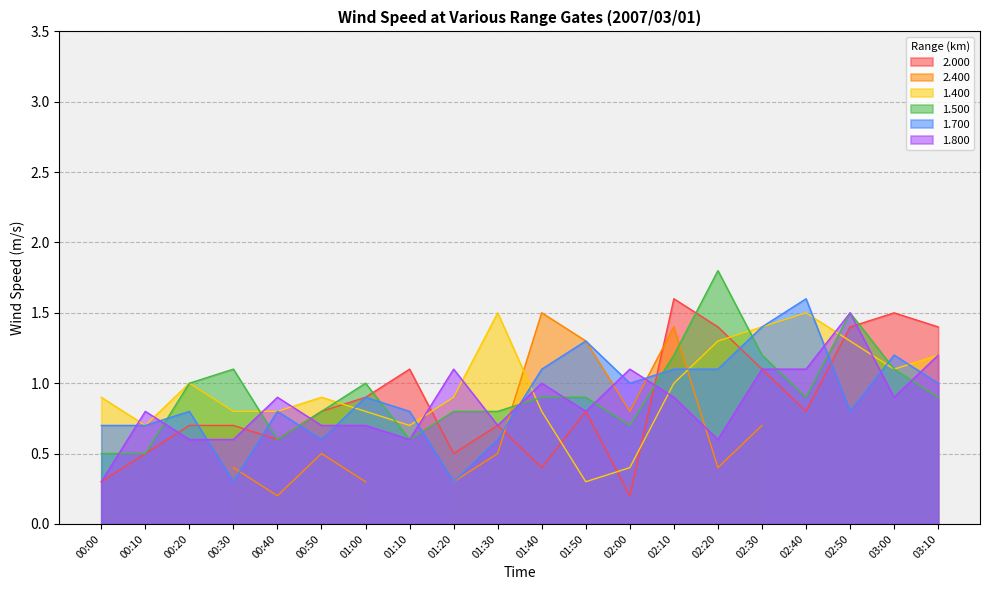

The 1.400 series shows 1.0 at 02:10. True or false?

True